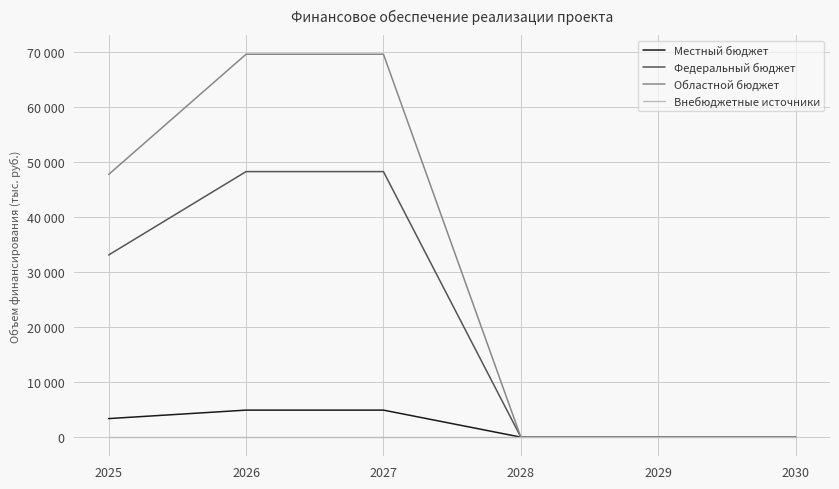

Between 2026 and 2030, which series saw the biggest shift?

Областной бюджет